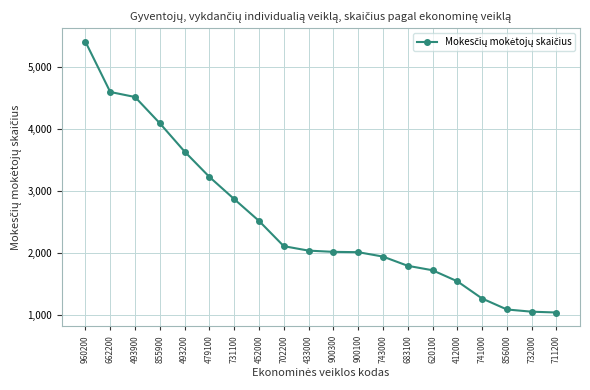

What is the smallest value displayed?

1033